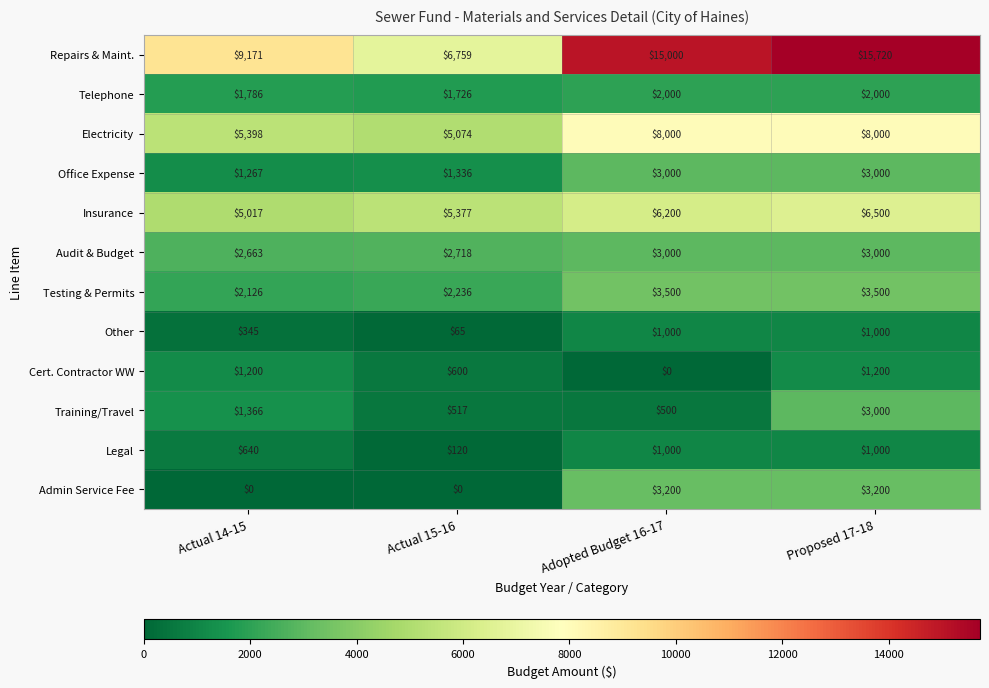

What is the total value across all series at Actual 14-15?

30979